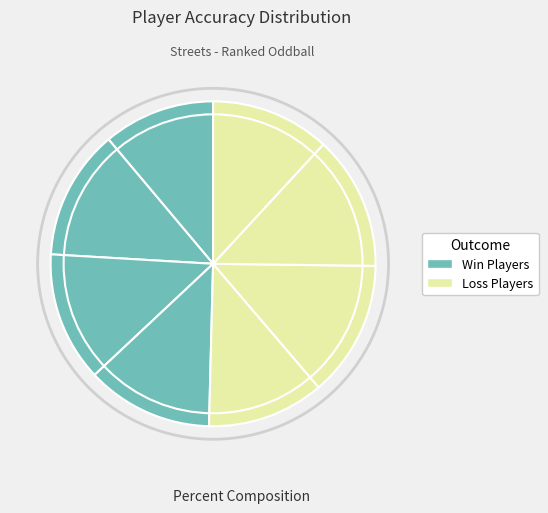

How many slices are in this pie chart?

8